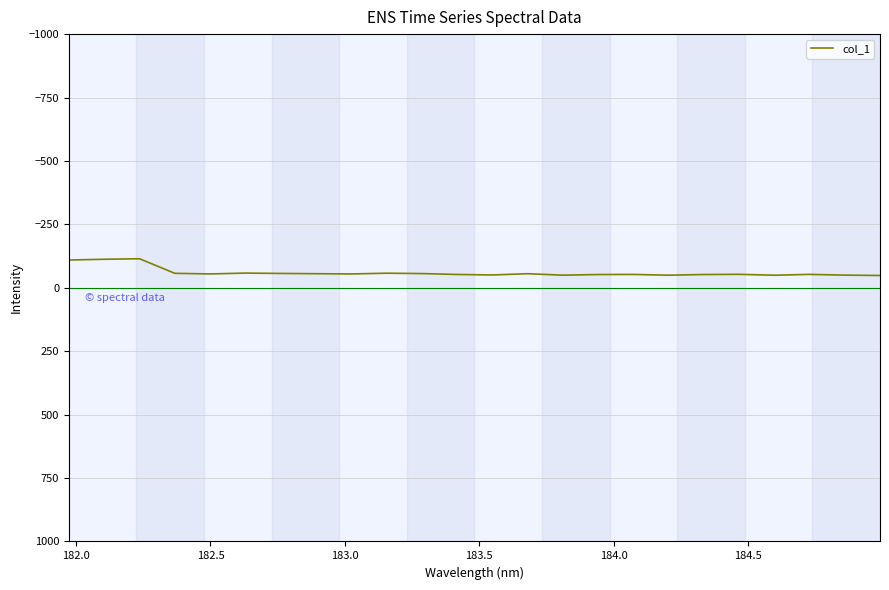

What is the greatest value displayed?

-48.5